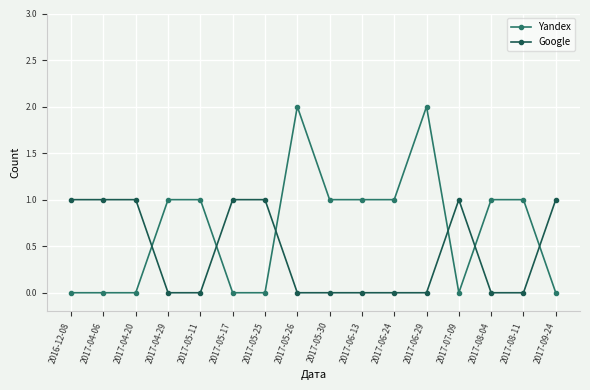

The value of Google at 2017-06-24 is 0. True or false?

True